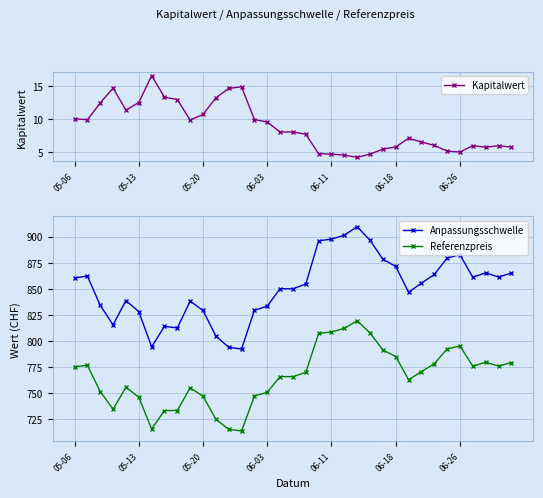

What is the highest value of the Kapitalwert series?

16.5